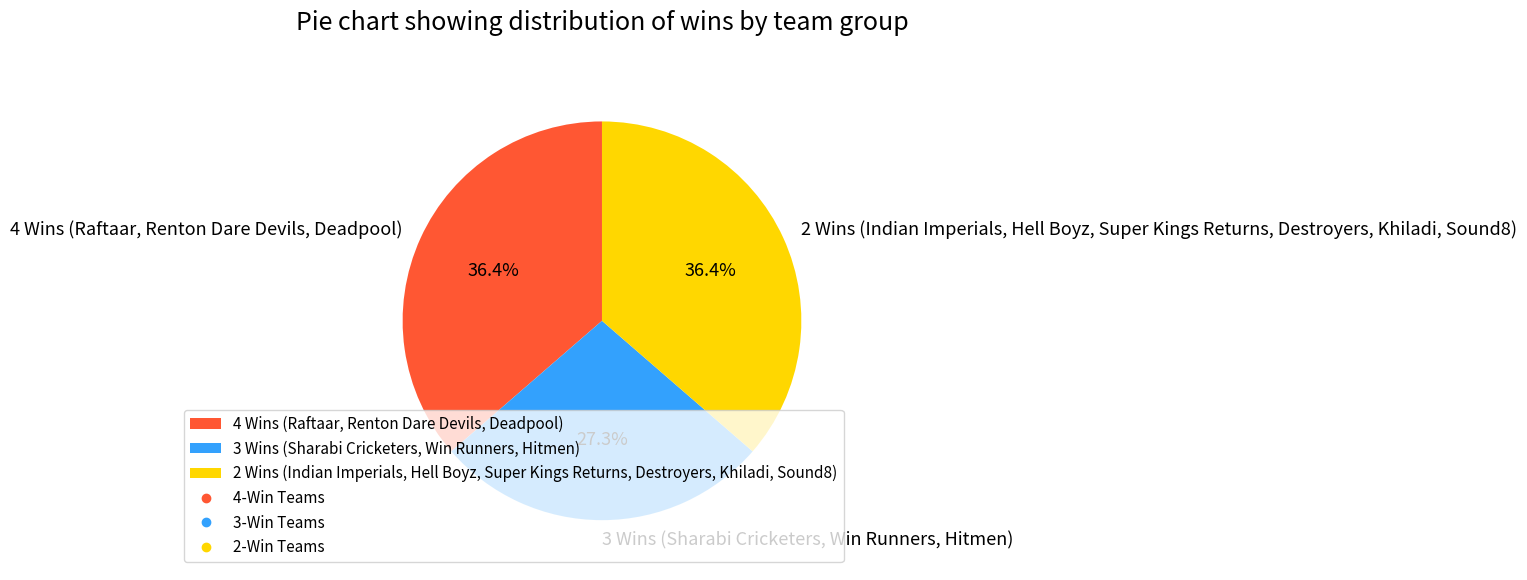

Combined, do 2 Wins (Indian Imperials, Hell Boyz, Super Kings Returns, Destroyers, Khiladi, Sound8) and 3 Wins (Sharabi Cricketers, Win Runners, Hitmen) account for over 50%?

Yes